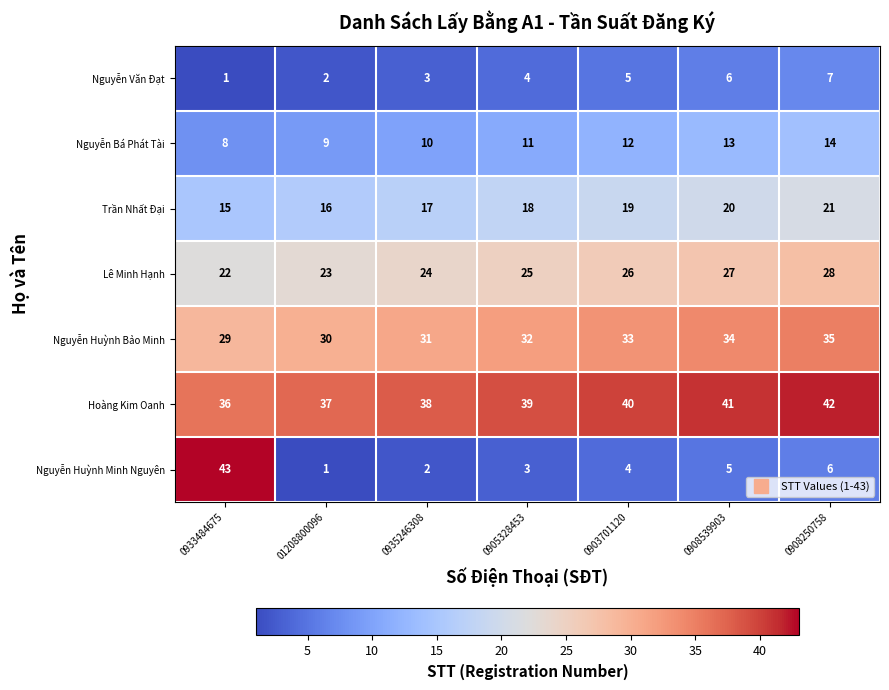

Where is Nguyễn Huỳnh Minh Nguyên nearest to the value 22?

0908250758